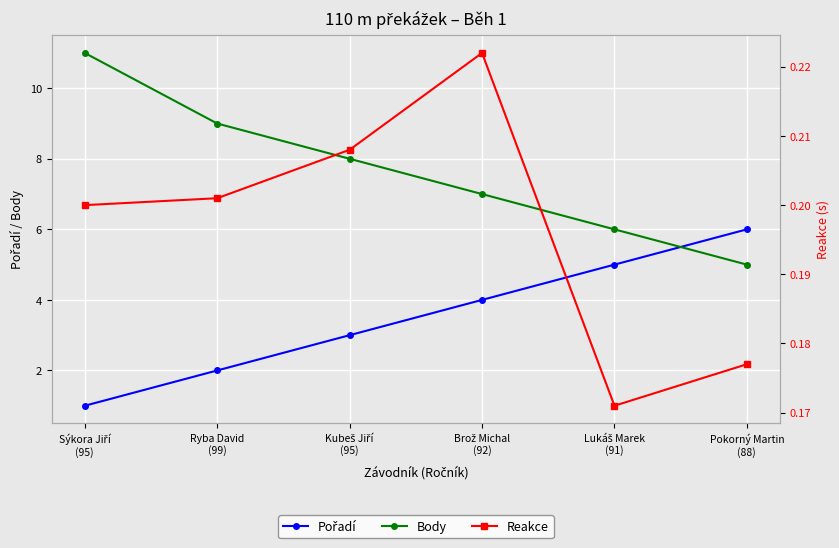

Which has a higher value, Ryba David
(99) or Kubeš Jiří
(95)?

Kubeš Jiří
(95)